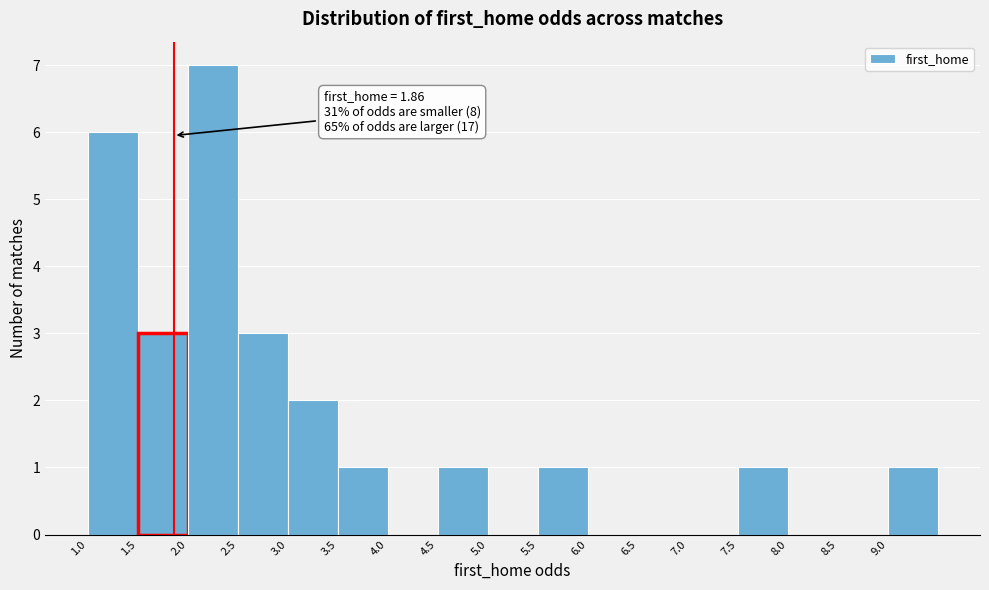

Which range on the x-axis has the tallest bar?

2.0 to 2.5